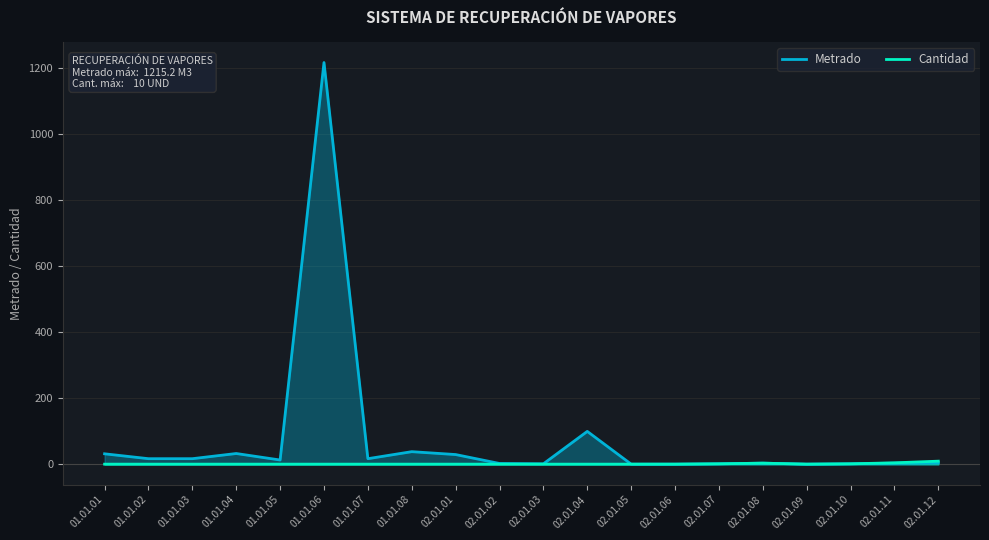

Count the Cantidad values in the range 1 to 2.

17